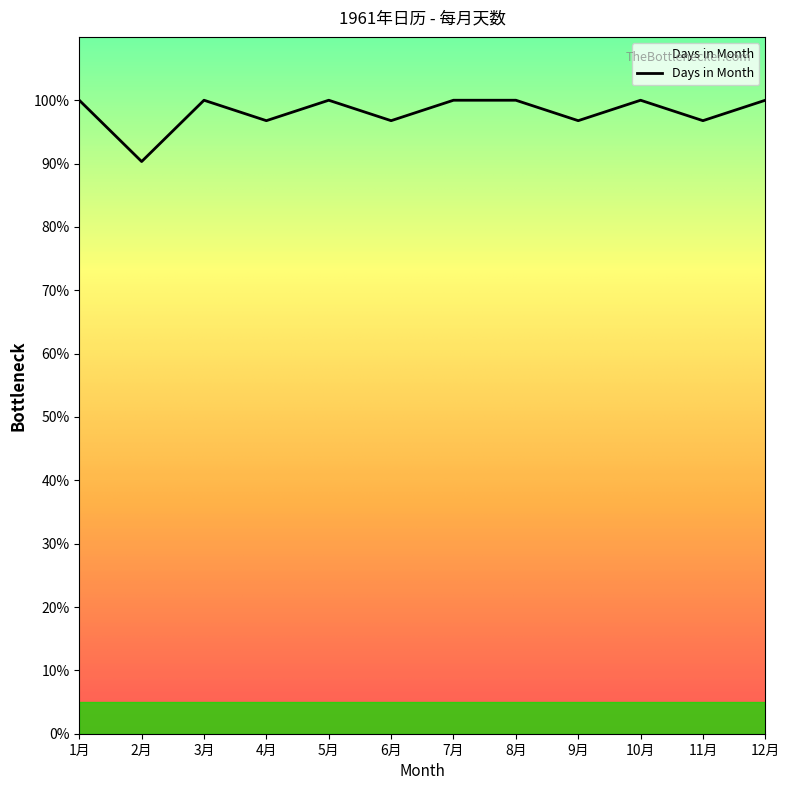

Is it true that the value at 8月 is 100.0?

True